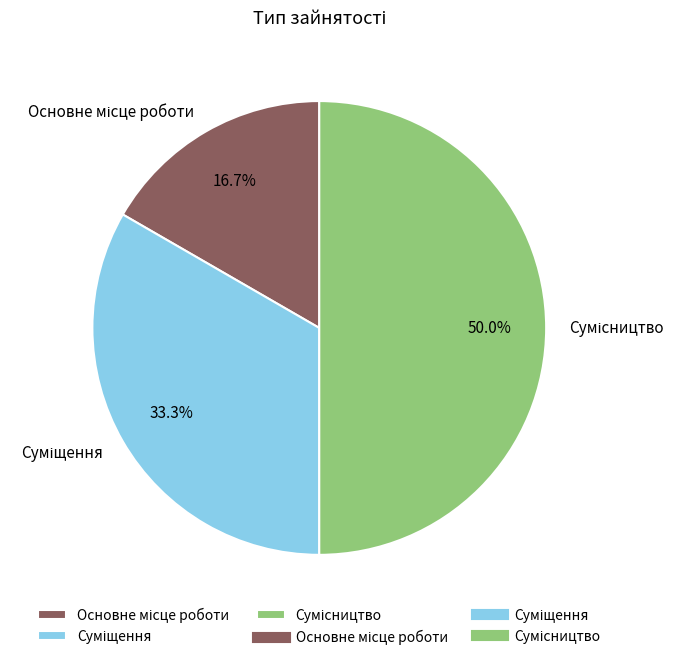

Count the number of slices in the pie.

3